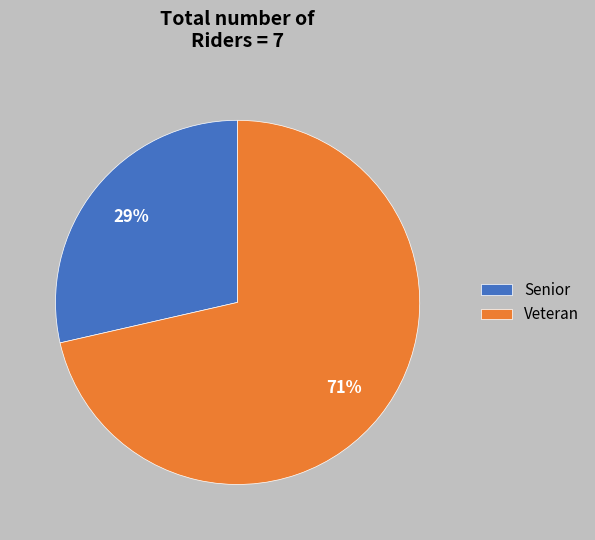

Between Senior and Veteran, which is larger?

Veteran